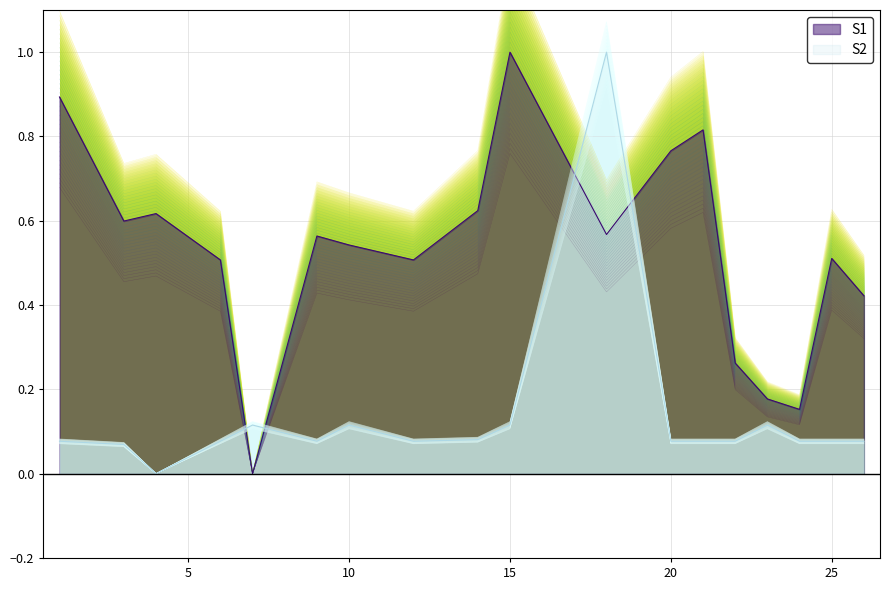

How many data points in Viaticos are above 0?

17